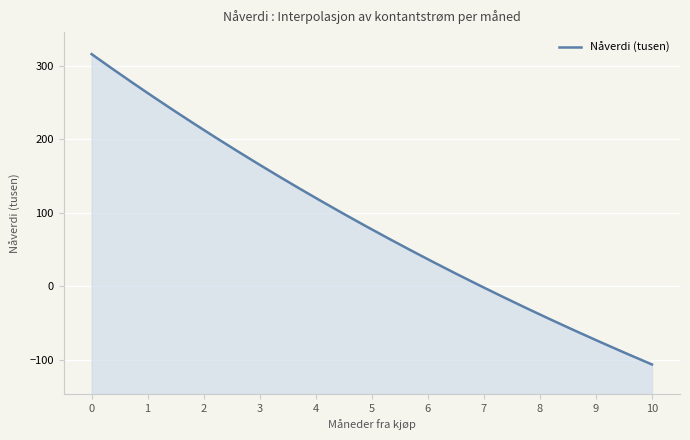

True or false: the data shows 263.1 at 1.

True